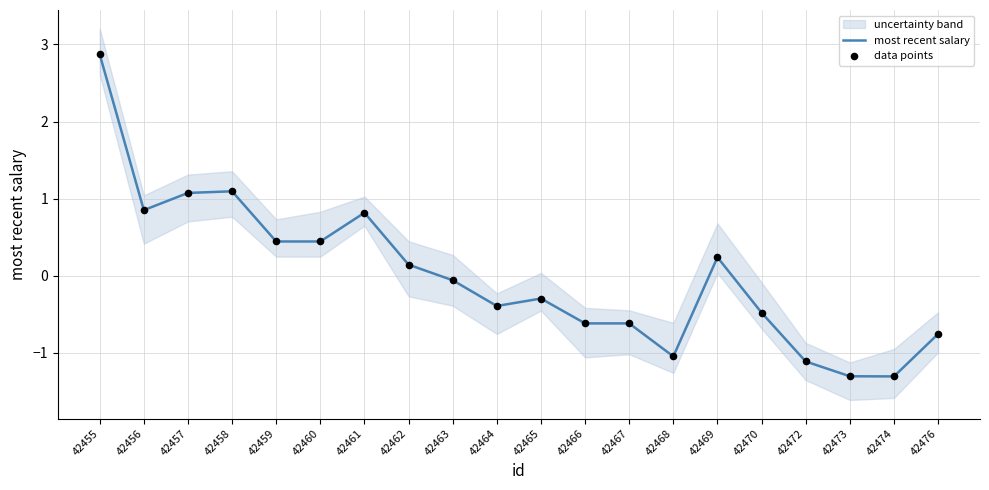

Which series has the largest total across all categories?

most recent salary